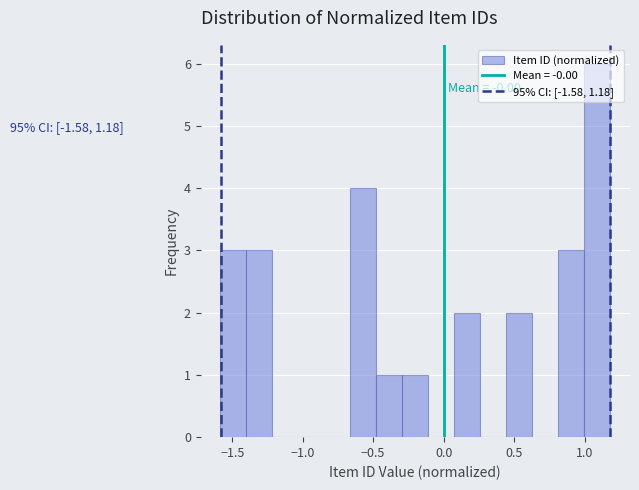

Read against the x-axis, roughly where is the centre of the tallest bar?

1.10